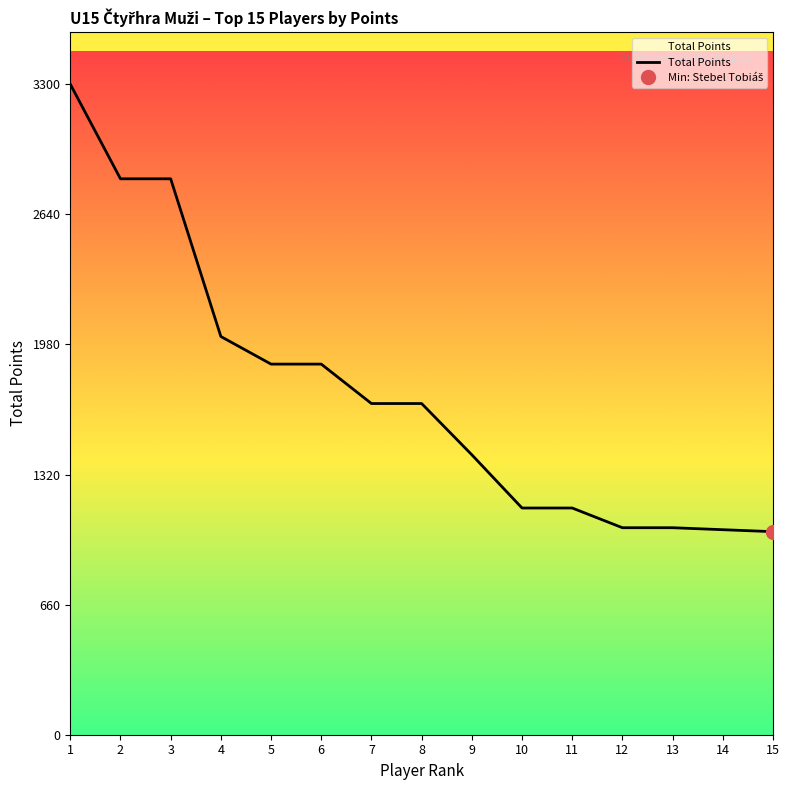

Reading left to right, list all the values displayed in this chart.

3300	2820	2820	2020	1880	1880	1680	1680	1420	1150	1150	1050	1050	1040	1030